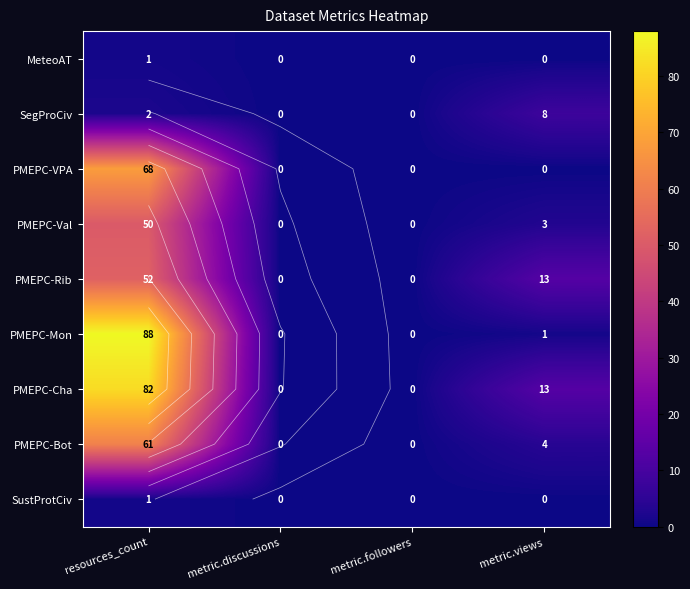

Which series changed the most between resources_count and metric.followers?

PMEPC-Mon